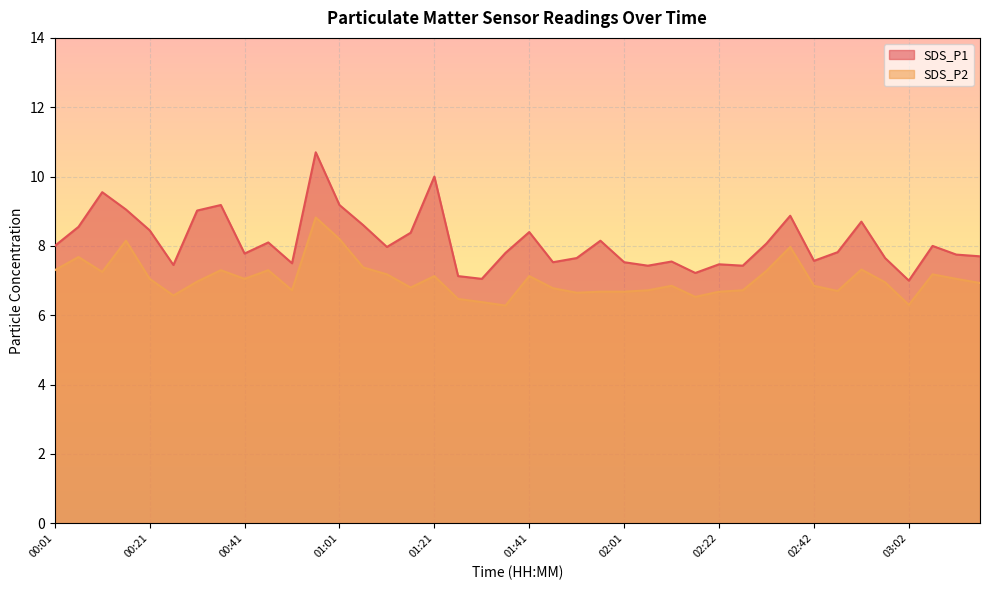

How many interior local valleys does the SDS_P2 series have?

10